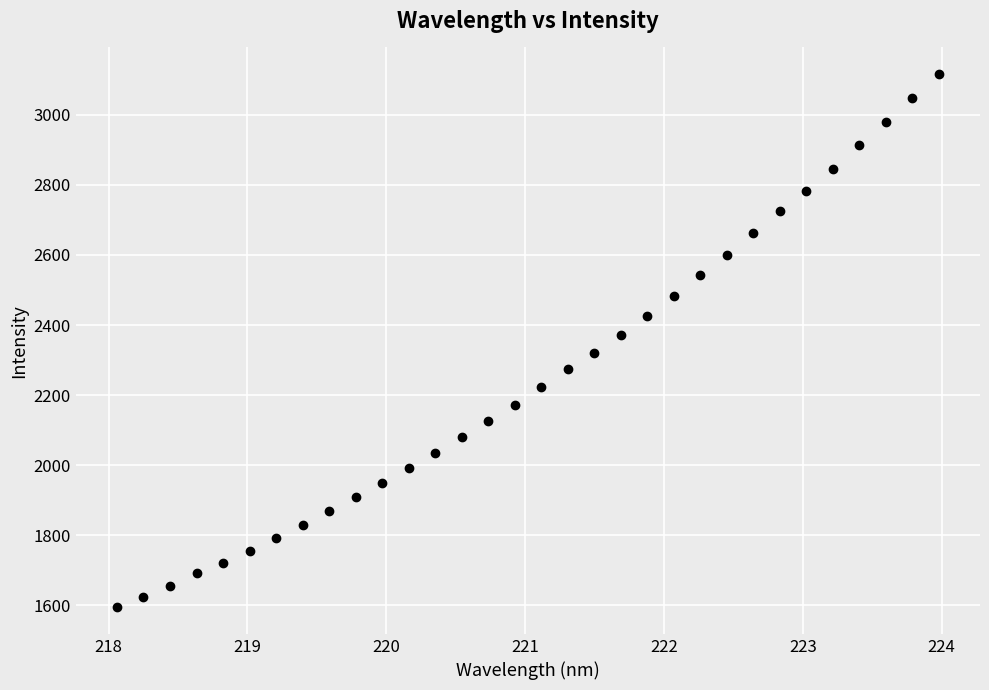

What is the range of X values (max minus min)?

5.9